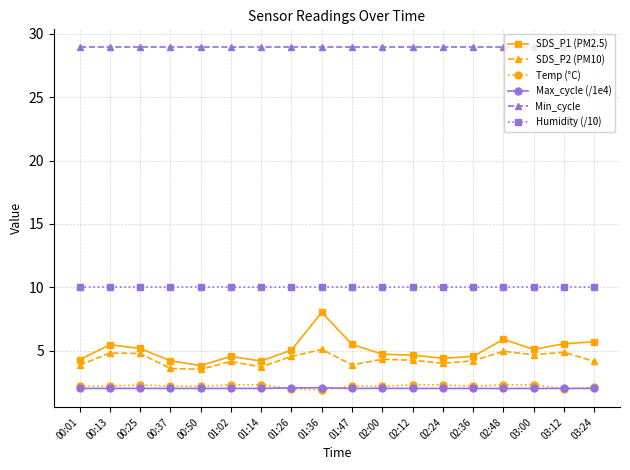

Is it true that SDS_P1 (PM2.5) equals 2.3 at 01:26?

False